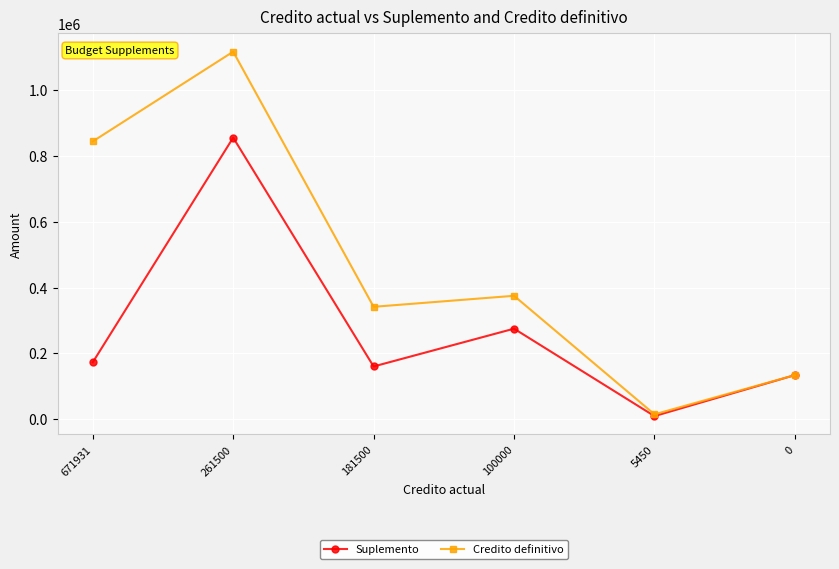

Rank the series by their average value, from highest to lowest.

Credito definitivo, Suplemento